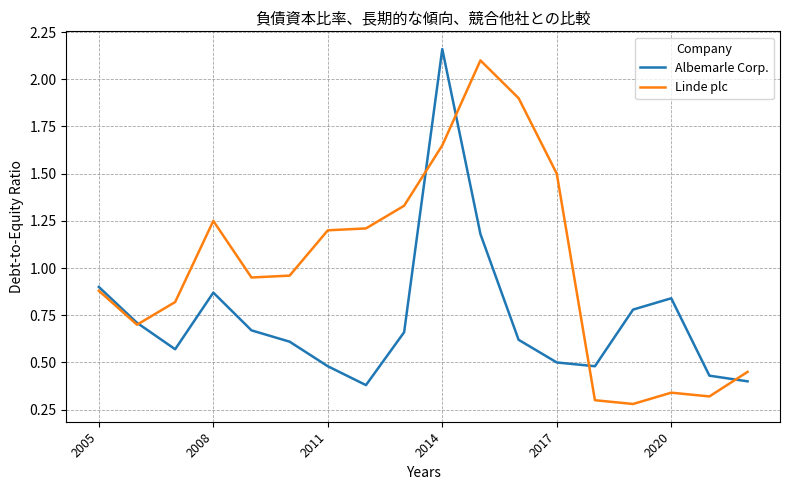

Which series has the largest total across all categories?

Linde plc